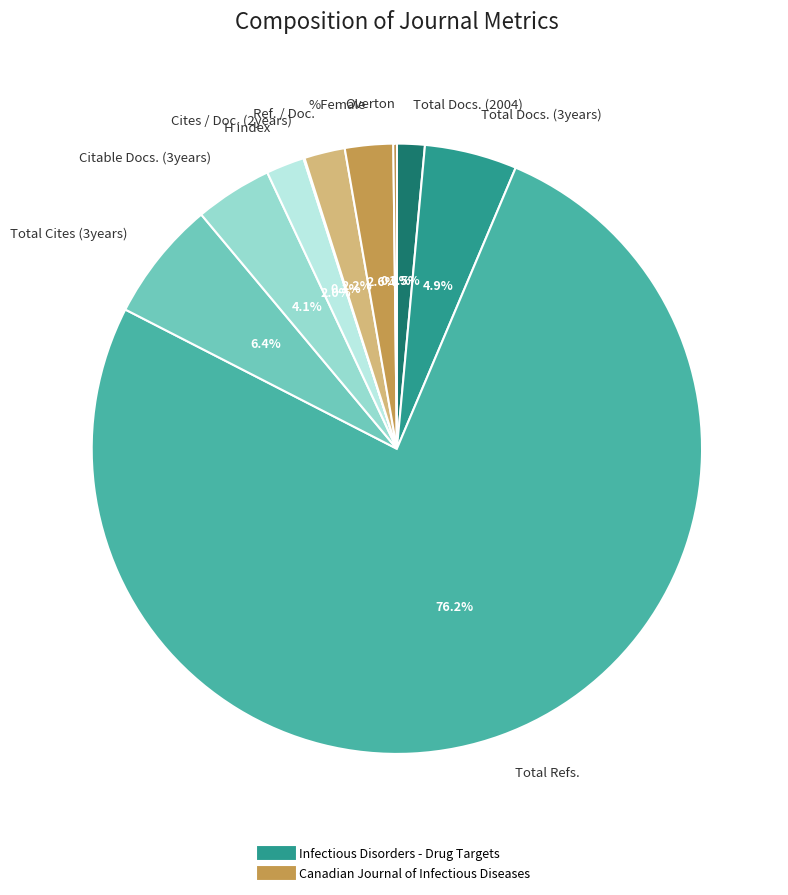

Does any single category account for the majority?

Yes